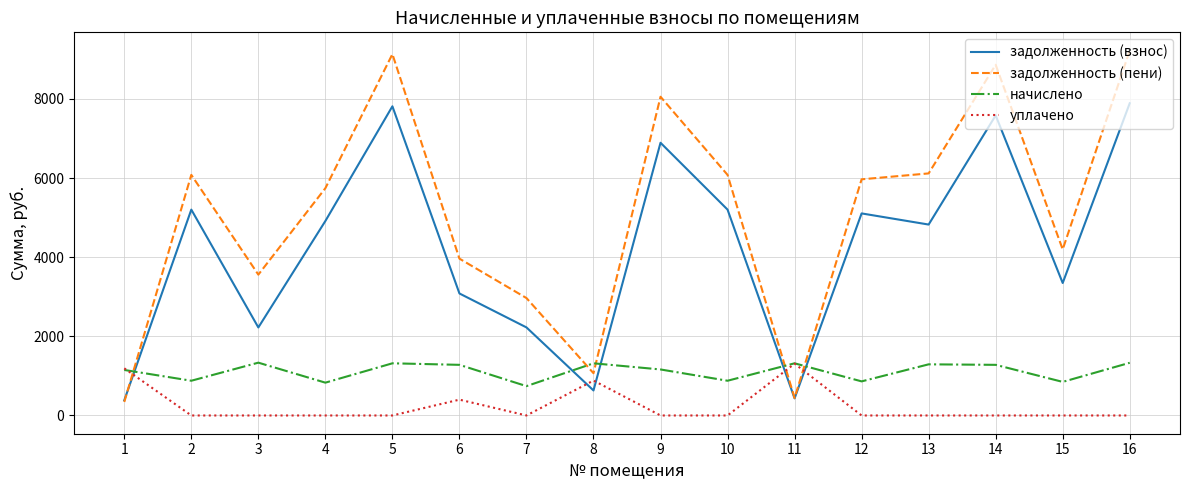

How many times do начислено and задолженность (взнос) cross each other?

5